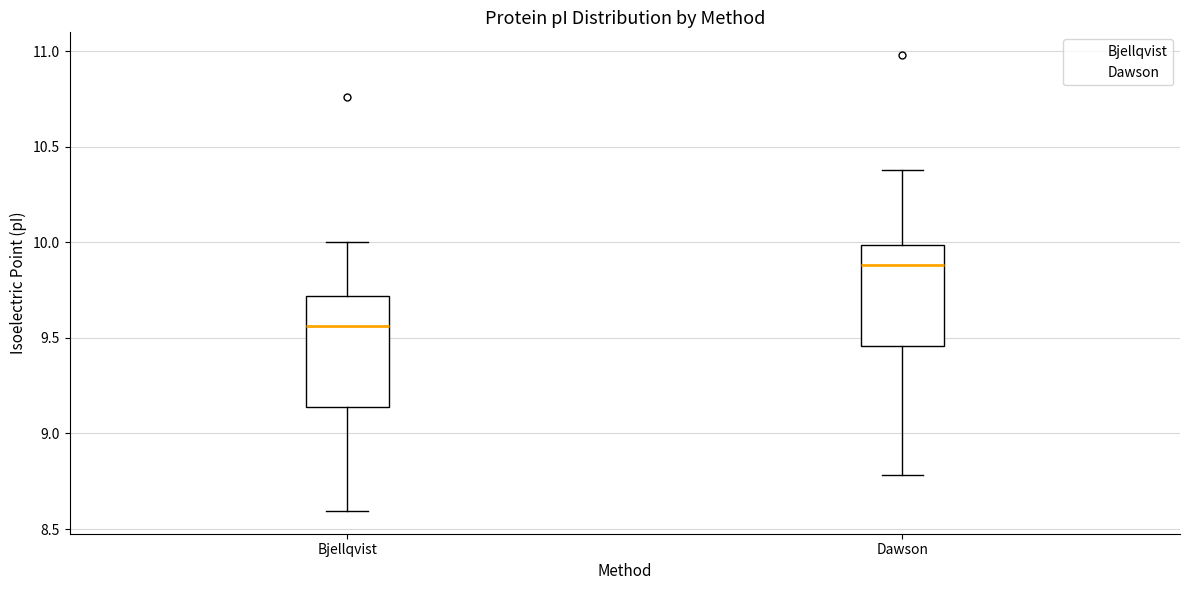

Which box's median line is the lowest?

Bjellqvist